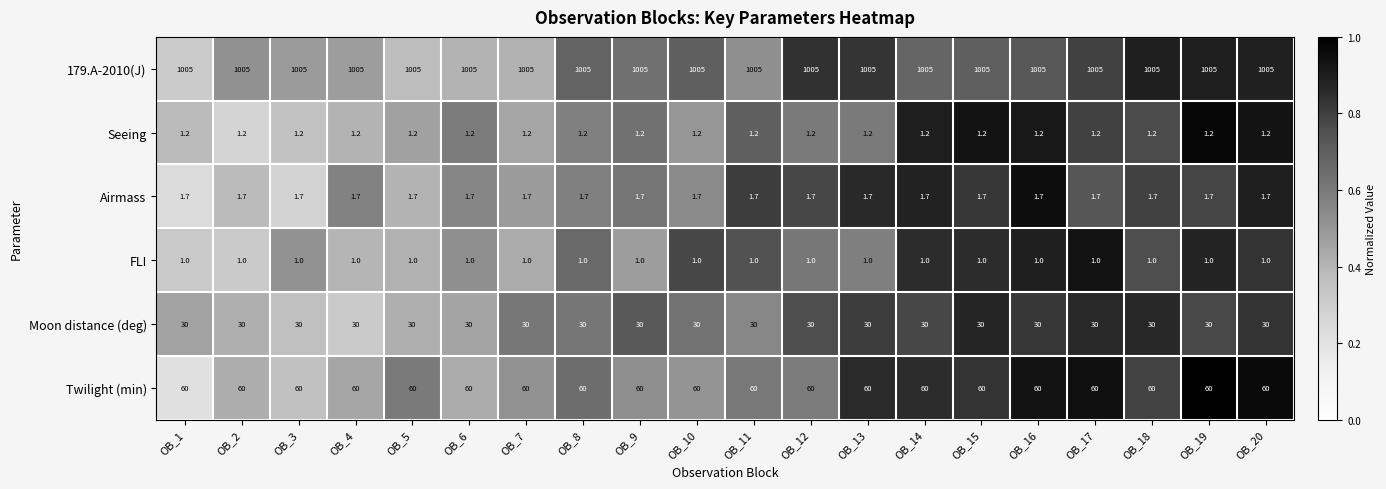

What is the lowest value of the Seeing series?

1.2